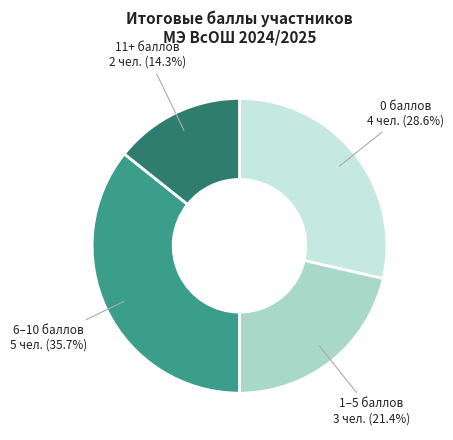

How many slices are in this pie chart?

4